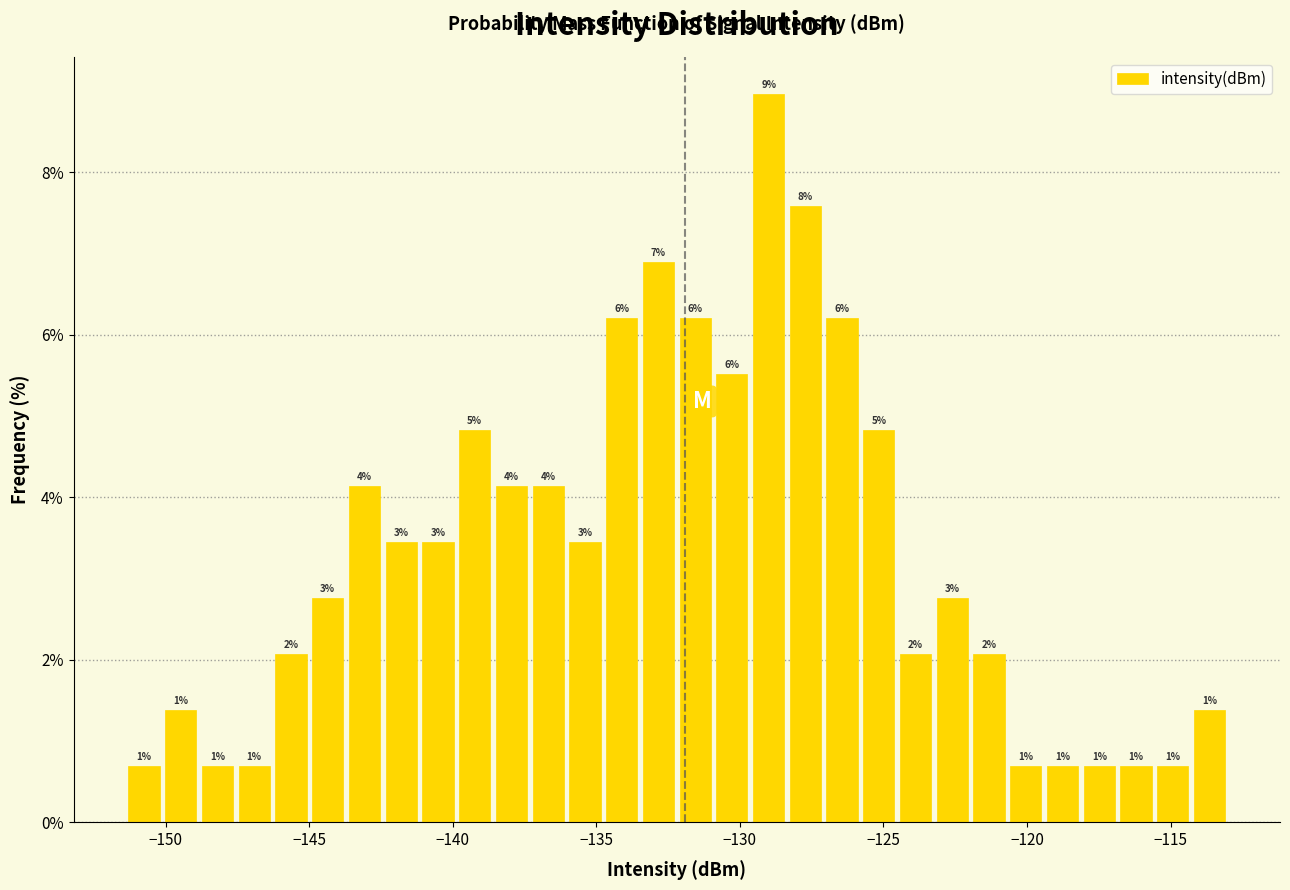

Around what value on the x-axis is the tallest bar? Give the approximate position of its centre, as read against the axis.

-129.0